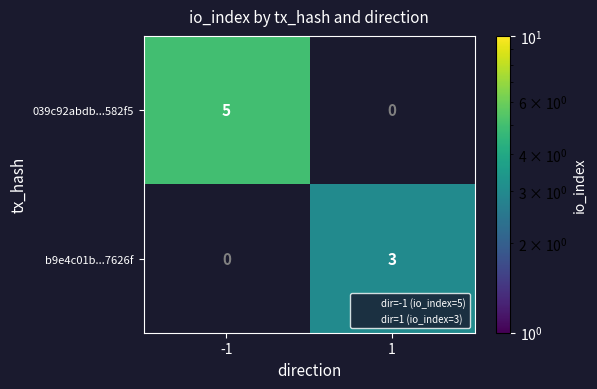

Which series has the largest range (max minus min)?

039c92abdb...582f5